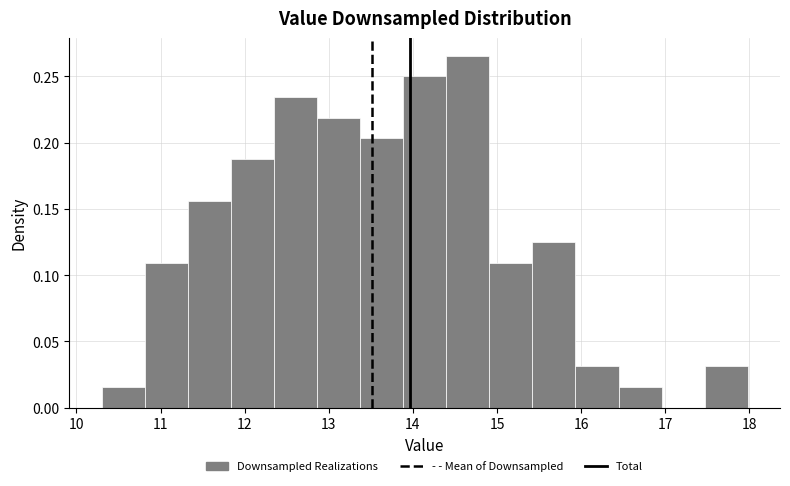

Reading left to right, transcribe this chart: for each bar, give the range it covers on the x-axis and its height. Neither the bar edges nor the heights are printed on the chart, so give them approximately, as read against the axes.

10.3 to 10.8: 0.015
10.8 to 11.3: 0.110
11.3 to 11.8: 0.155
11.8 to 12.3: 0.190
12.3 to 12.9: 0.235
12.9 to 13.4: 0.220
13.4 to 13.9: 0.205
13.9 to 14.4: 0.250
14.4 to 14.9: 0.265
14.9 to 15.4: 0.110
15.4 to 15.9: 0.125
15.9 to 16.4: 0.030
16.4 to 17.0: 0.015
17.0 to 17.5: 0
17.5 to 18.0: 0.030